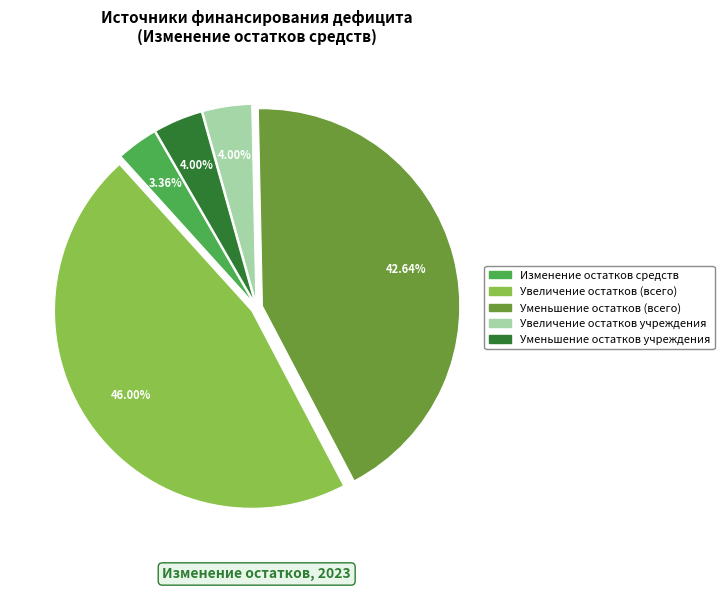

Is there a majority slice in this chart?

No